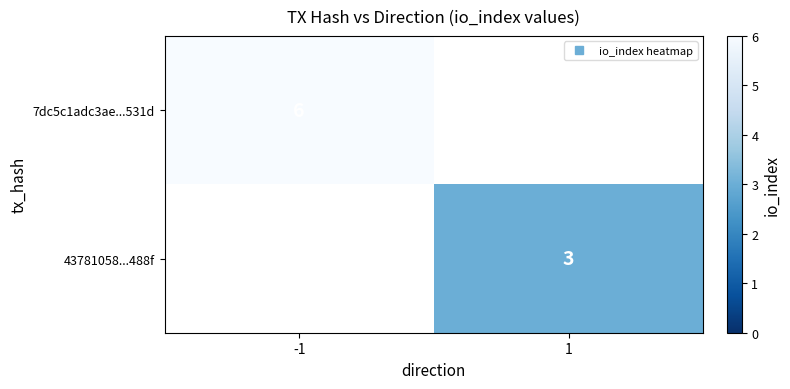

Rank the categories by 7dc5c1adc3ae...531d value from highest to lowest.

-1, 1